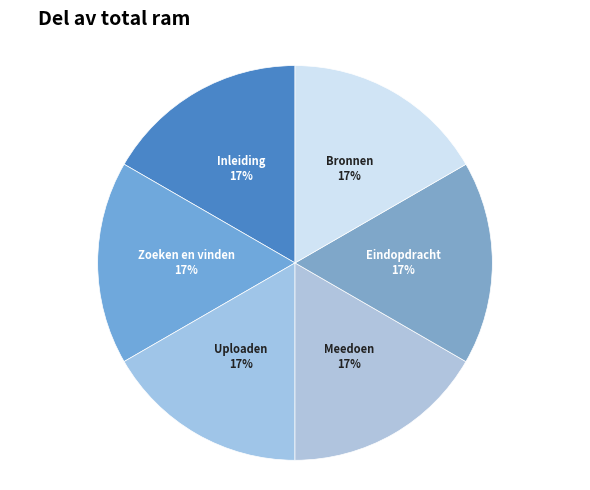

Is it true that Inleiding is 3% of the pie?

False